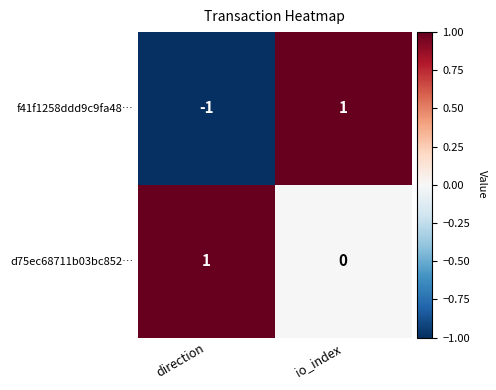

At which label is d75ec68711b03bc852… closest to 0?

io_index